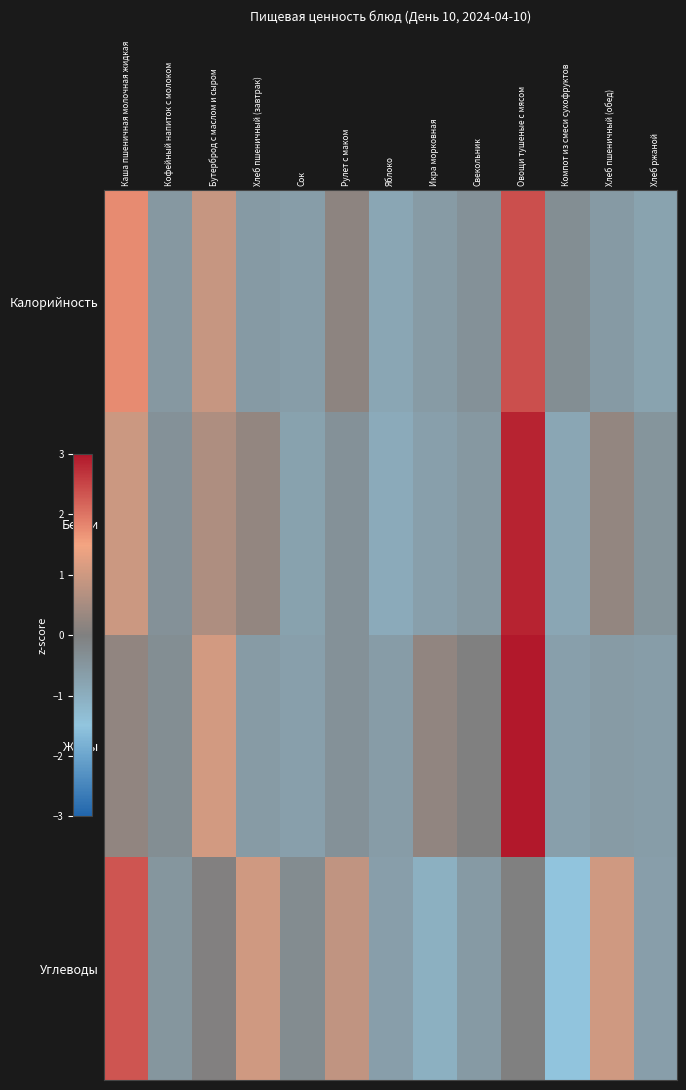

Between Рулет с маком and Свекольник, which is larger?

Рулет с маком